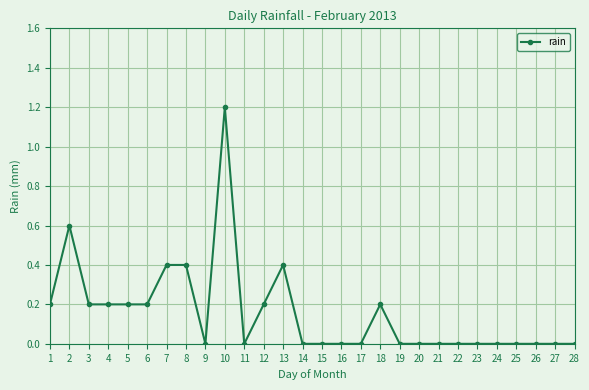

True or false: the data shows 0.0 at 25.

True